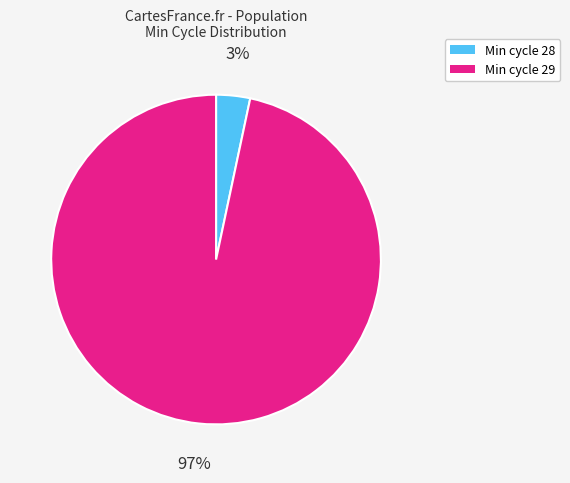

Is there any slice that represents more than half of the pie?

Yes